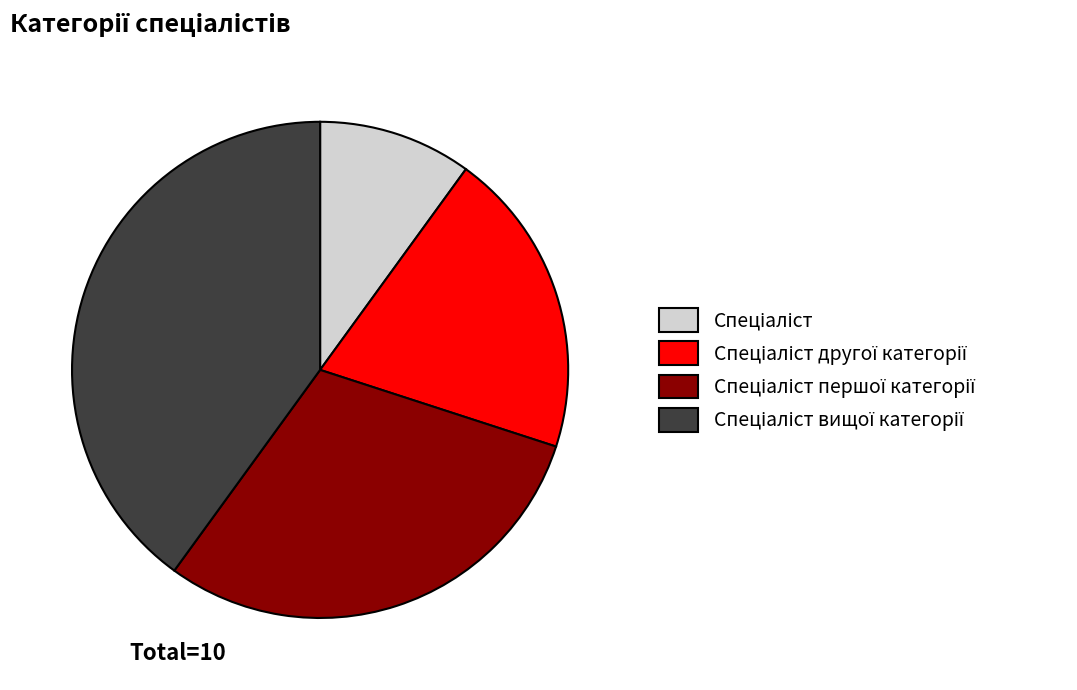

Does any single category account for the majority?

No